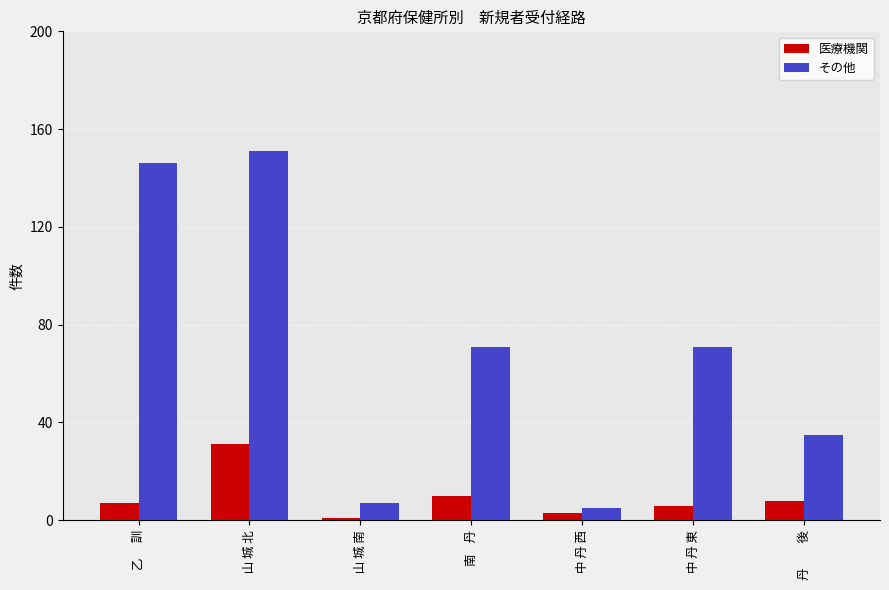

Rank the series by their average value, from highest to lowest.

その他, 医療機関